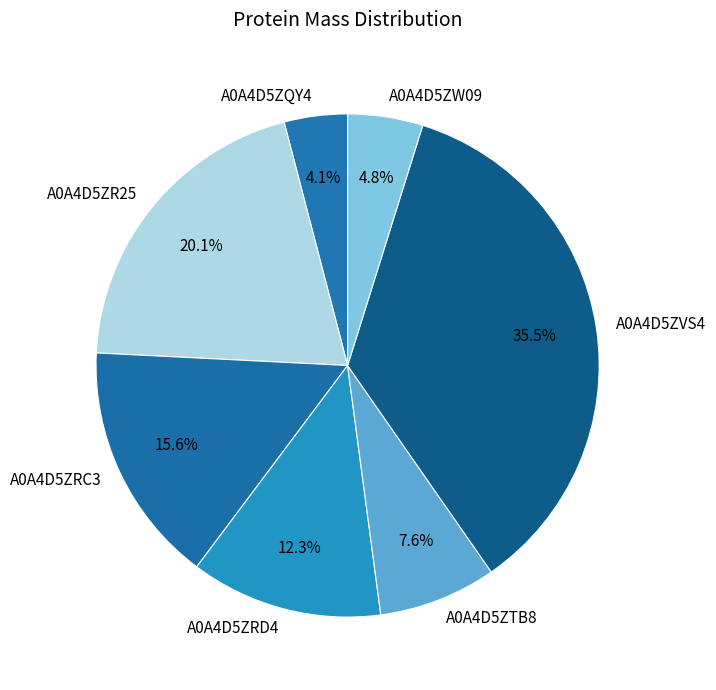

What is the ratio of the value at A0A4D5ZTB8 to the value at A0A4D5ZRD4?

0.6